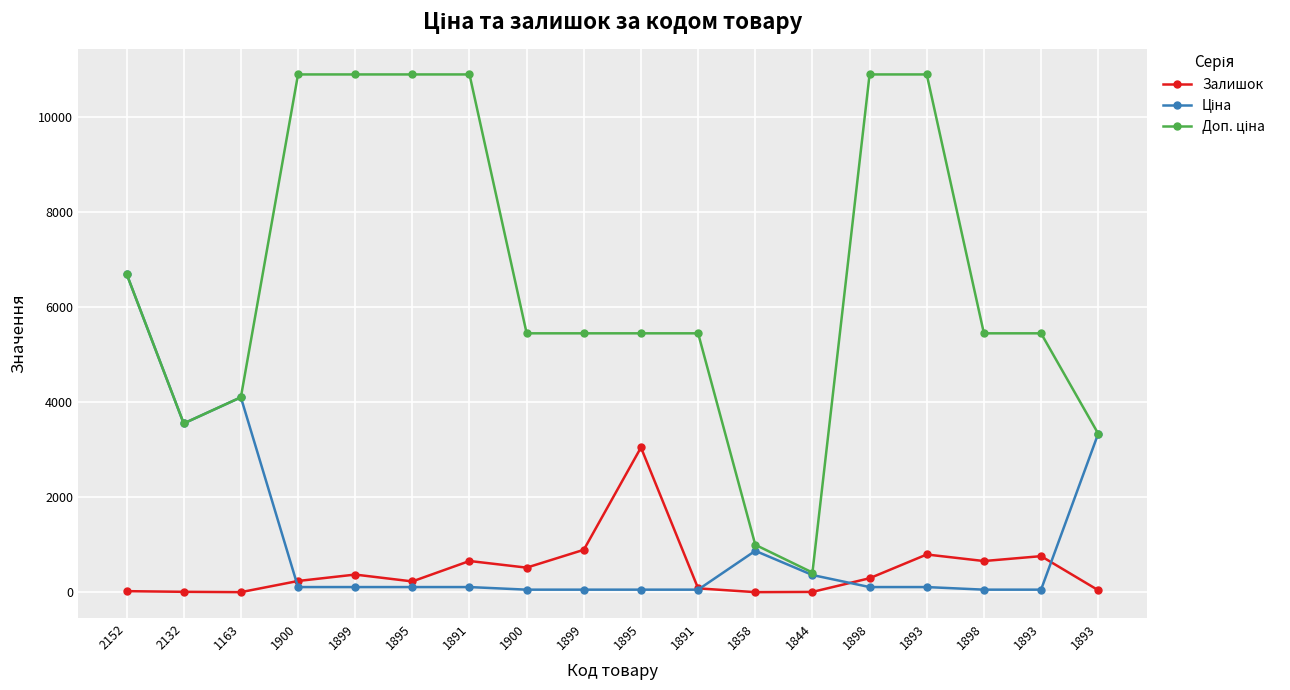

How many series are shown in this chart?

3